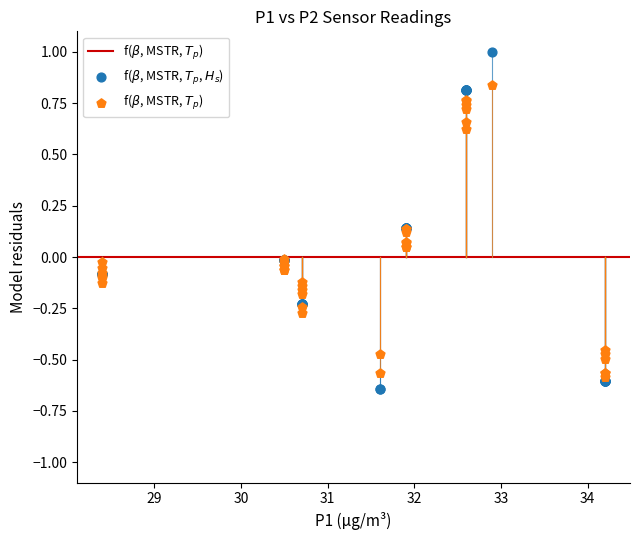

Which series reaches the maximum Y coordinate?

f($\beta$, MSTR, $T_p$, $H_s$)